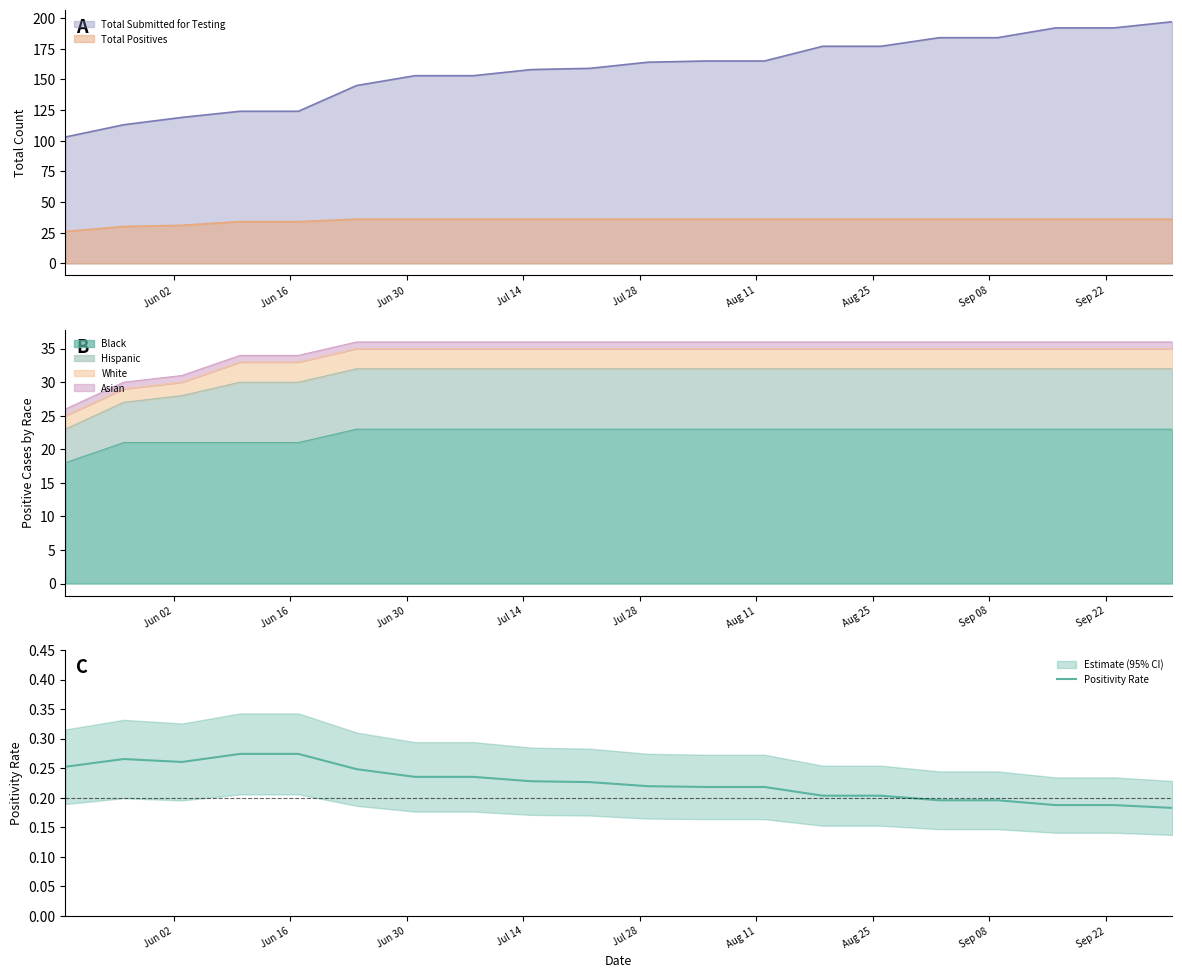

What is the sum of the values at Sep 22 and 14?

0.4